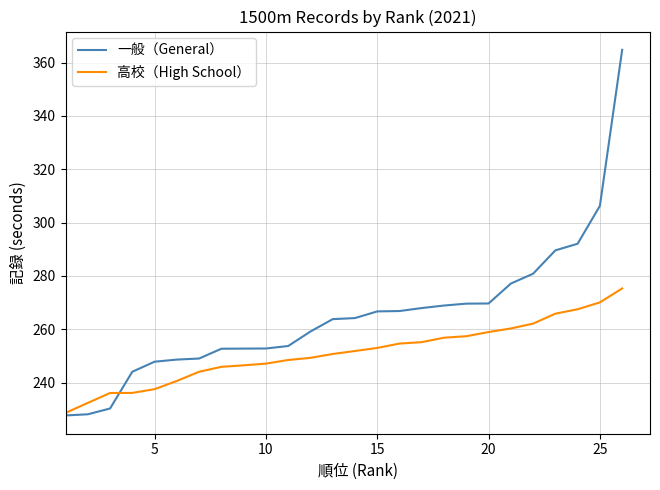

Rank the series by their average value, from lowest to highest.

高校（High School）, 一般（General）